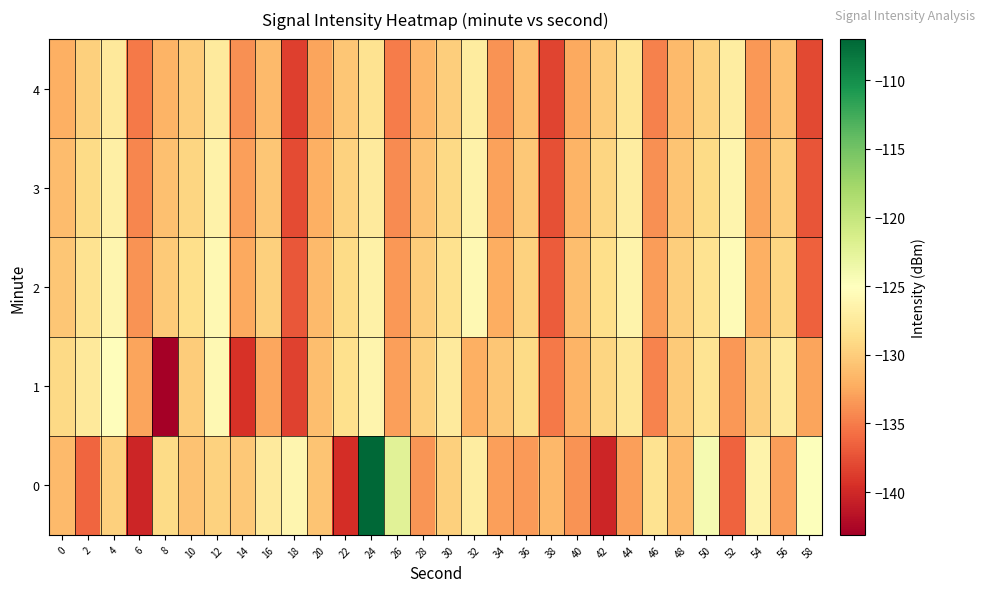

Reading right to left, transcribe all the data shown in this chart.

0: 58=-124.8	56=-133.1	54=-126.4	52=-136.3	50=-124.2	48=-131.4	46=-128.2	44=-133.1	42=-140.3	40=-133.8	38=-131.4	36=-133.3	34=-133.0	32=-127.2	30=-129.8	28=-133.5	26=-122.4	24=-107.0	22=-139.6	20=-130.7	18=-126.2	16=-127.4	14=-130.4	12=-129.6	10=-130.8	8=-128.9	6=-140.2	4=-129.8	2=-136.3	0=-131.4
1: 58=-132.8	56=-127.6	54=-129.9	52=-133.4	50=-128.1	48=-130.2	46=-134.6	44=-127.8	42=-129.3	40=-131.7	38=-135.2	36=-128.9	34=-130.5	32=-132.1	30=-127.4	28=-129.8	26=-133.1	24=-126.3	22=-128.5	20=-131.0	18=-138.4	16=-132.6	14=-139.4	12=-125.8	10=-130.1	8=-143.1	6=-132.8	4=-125.3	2=-127.5	0=-129.1
2: 58=-136.5	56=-129.4	54=-132.0	52=-125.6	50=-128.2	48=-129.9	46=-133.2	44=-126.4	42=-128.7	40=-131.0	38=-136.8	36=-129.6	34=-132.2	32=-125.8	30=-128.4	28=-130.1	26=-133.5	24=-126.7	22=-129.0	20=-131.3	18=-137.1	16=-129.8	14=-132.4	12=-125.9	10=-128.6	8=-130.2	6=-133.7	4=-126.1	2=-128.3	0=-130.5
3: 58=-137.2	56=-130.1	54=-132.7	52=-126.3	50=-128.9	48=-130.6	46=-133.9	44=-127.1	42=-129.4	40=-131.7	38=-137.5	36=-130.3	34=-132.9	32=-126.5	30=-129.1	28=-130.8	26=-134.2	24=-127.4	22=-129.7	20=-132.0	18=-137.8	16=-130.5	14=-133.1	12=-126.6	10=-129.3	8=-130.9	6=-134.4	4=-126.8	2=-129.0	0=-131.2
4: 58=-138.0	56=-130.9	54=-133.5	52=-127.1	50=-129.7	48=-131.4	46=-134.7	44=-127.9	42=-130.2	40=-132.5	38=-138.3	36=-131.1	34=-133.7	32=-127.3	30=-129.9	28=-131.6	26=-135.0	24=-128.2	22=-130.5	20=-132.8	18=-138.6	16=-131.3	14=-133.9	12=-127.4	10=-130.1	8=-131.7	6=-135.2	4=-127.6	2=-129.8	0=-132.0